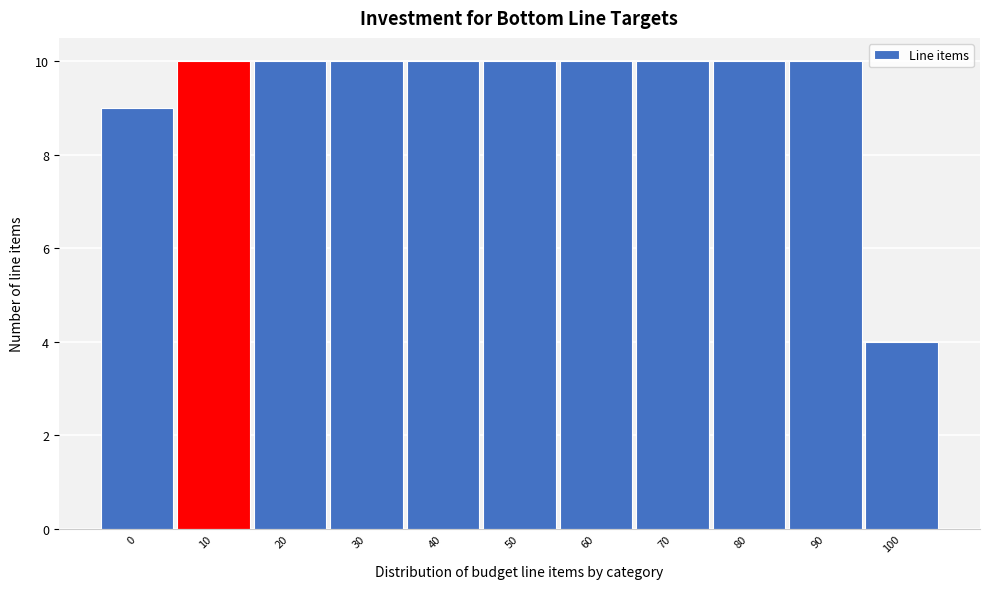

Reading left to right, what are all the values shown in this chart?

9	10	10	10	10	10	10	10	10	10	4